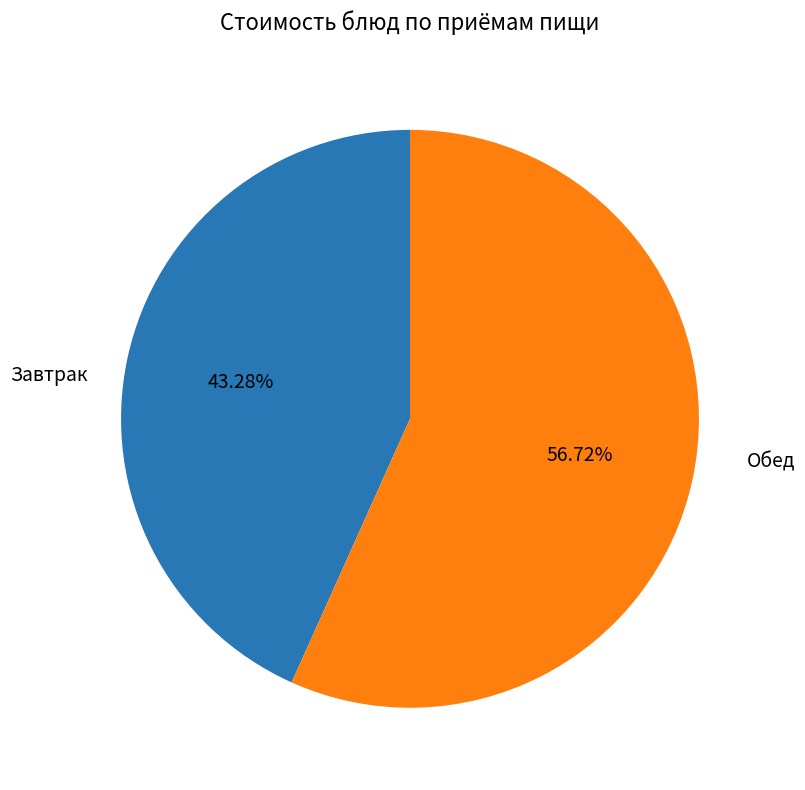

Is there a majority slice in this chart?

Yes